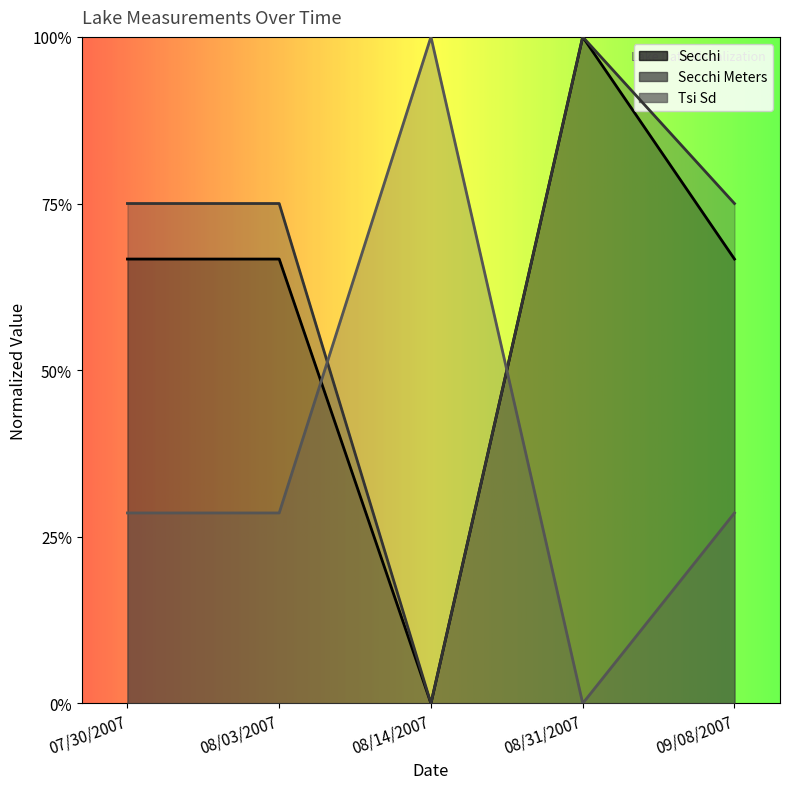

How many times do Secchi and Tsi Sd cross each other?

2